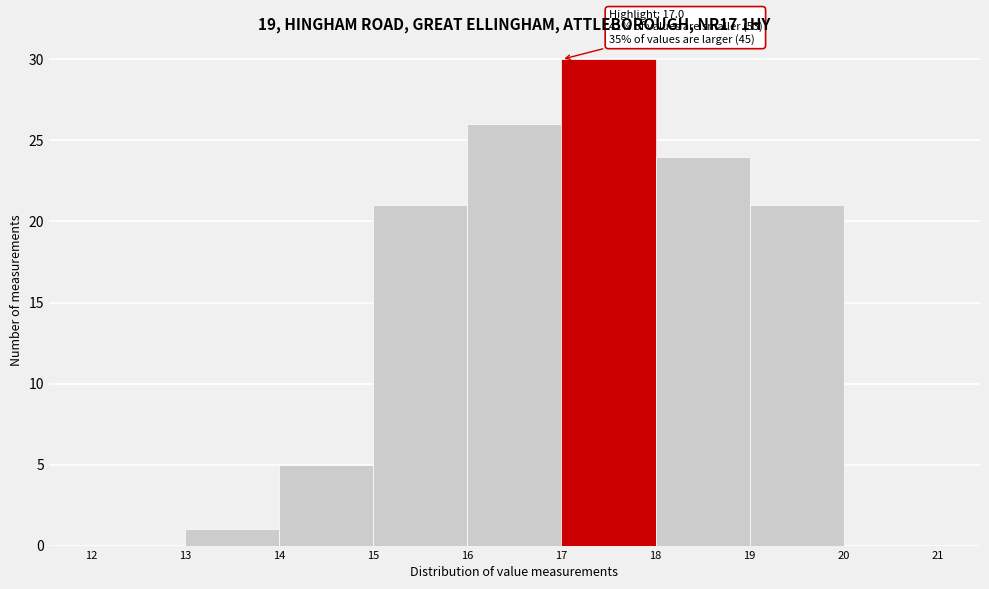

Over which range of the x-axis is the bar tallest?

17 to 18